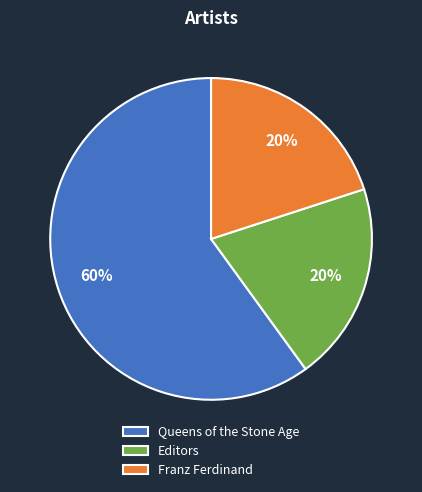

Between Queens of the Stone Age and Editors, which is larger?

Queens of the Stone Age